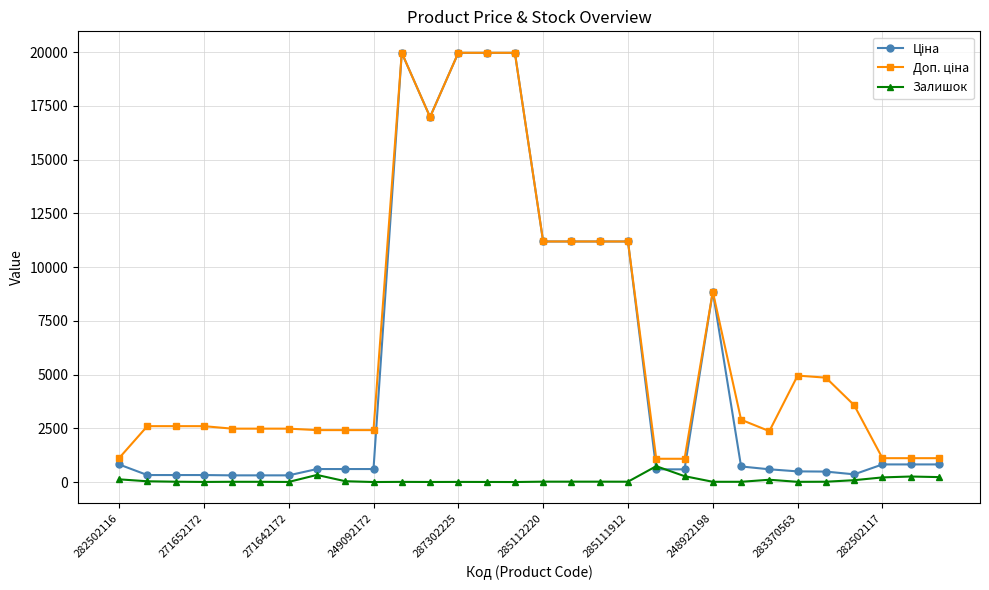

What is the greatest value displayed?

19964.2